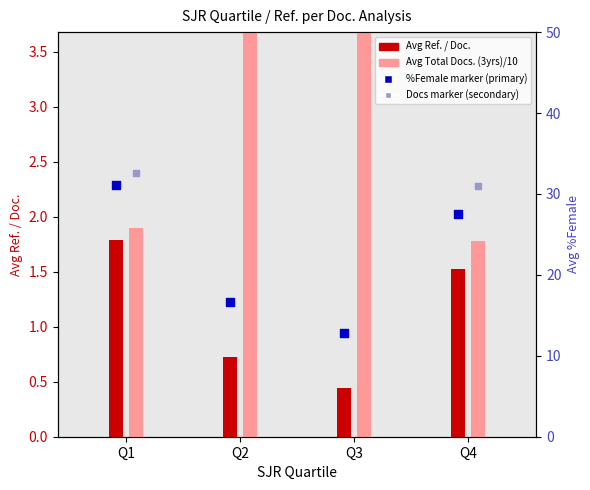

At which category is the sum across all series the highest?

Q2